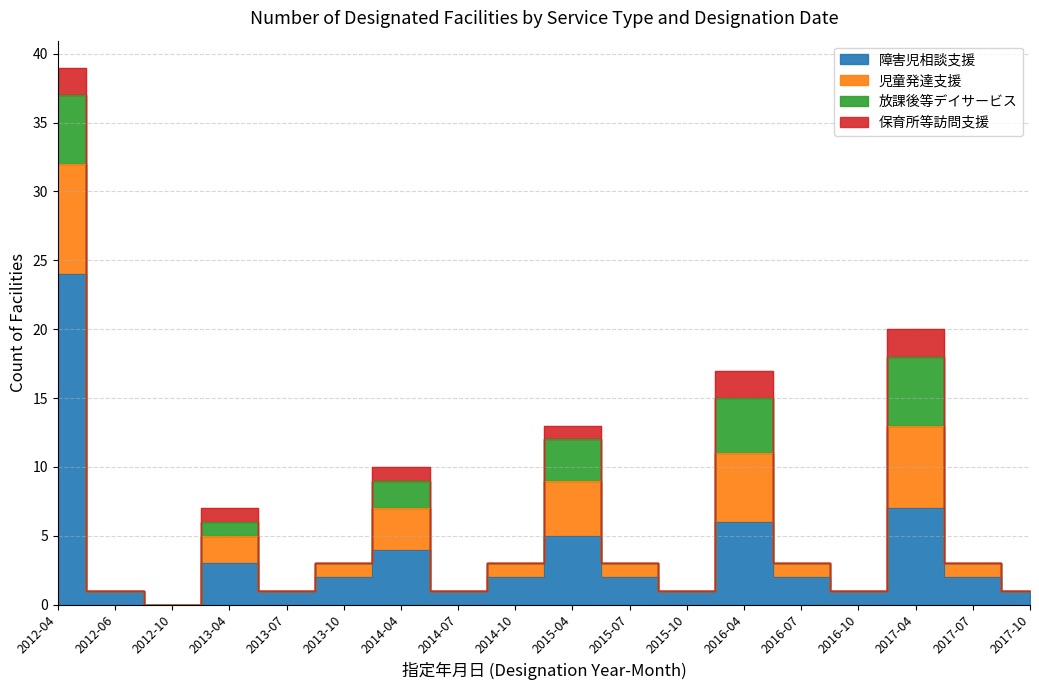

What is the sum of all 児童発達支援 values?

33